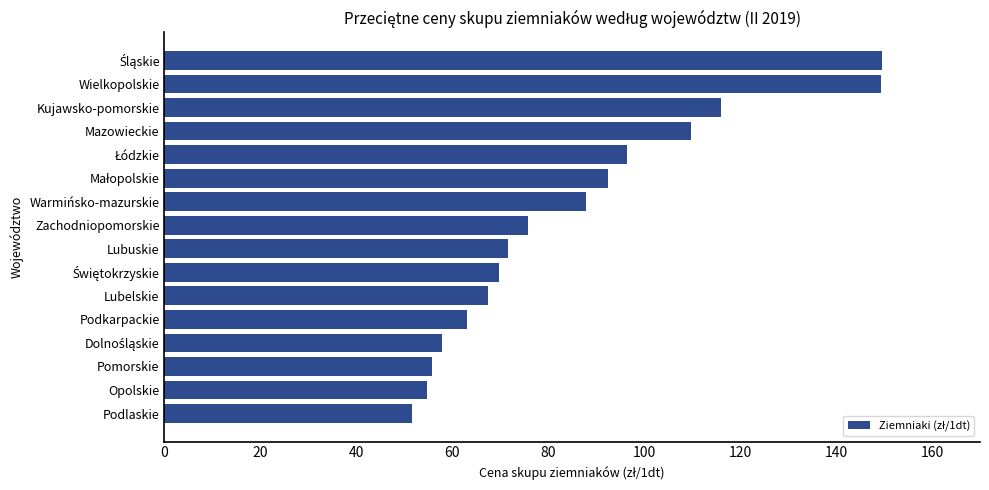

Approximately how many times larger is the value at Pomorskie compared to Kujawsko-pomorskie?

0.5